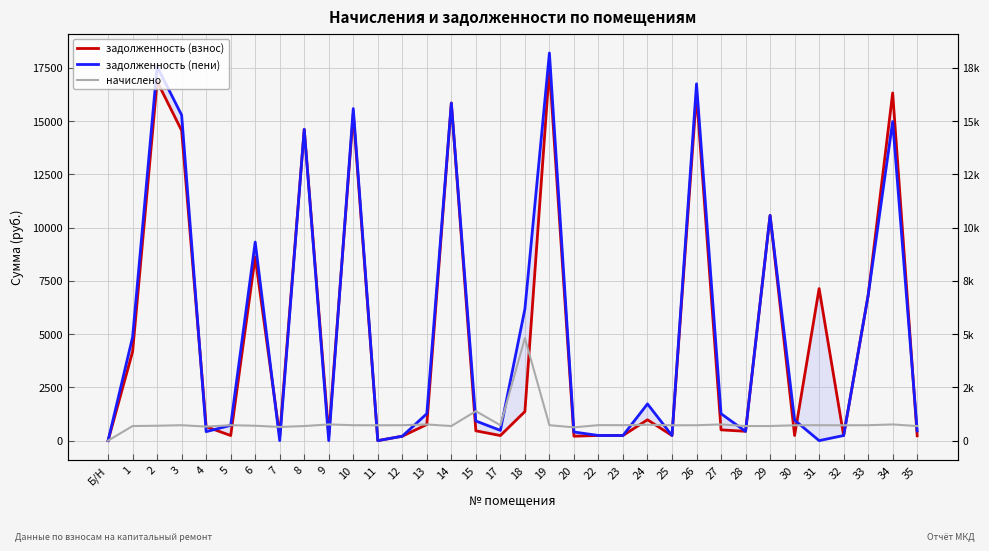

What is the maximum value for задолженность (пени)?

18193.2